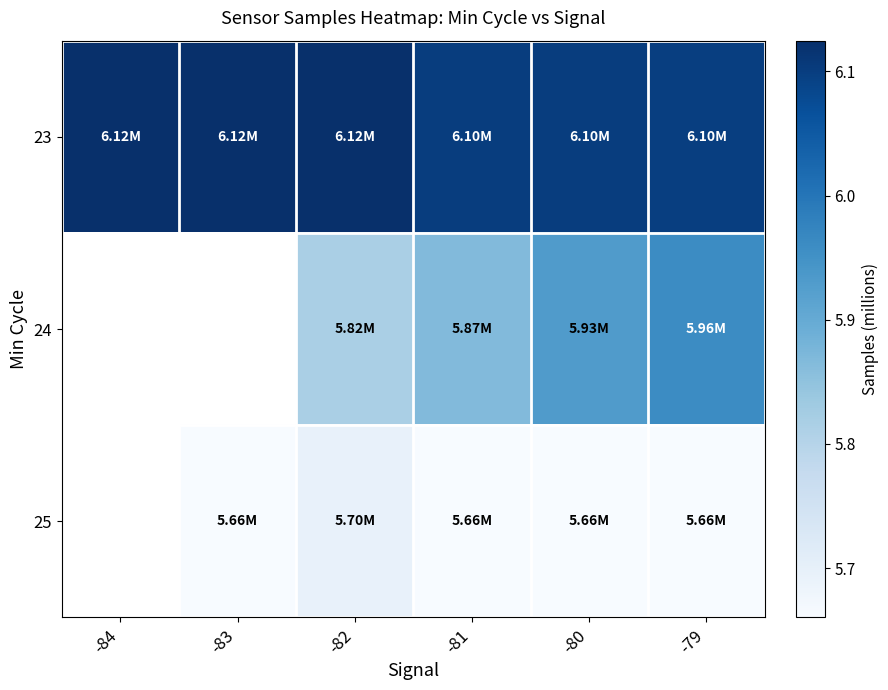

What is the minimum value shown in the chart?

5.7